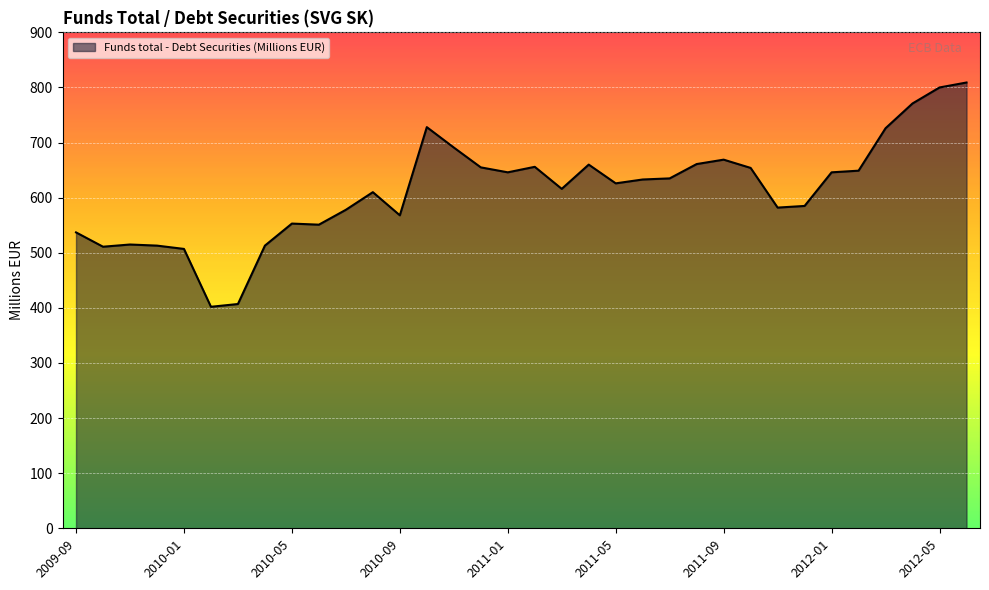

What is the difference between the maximum and minimum values?

407